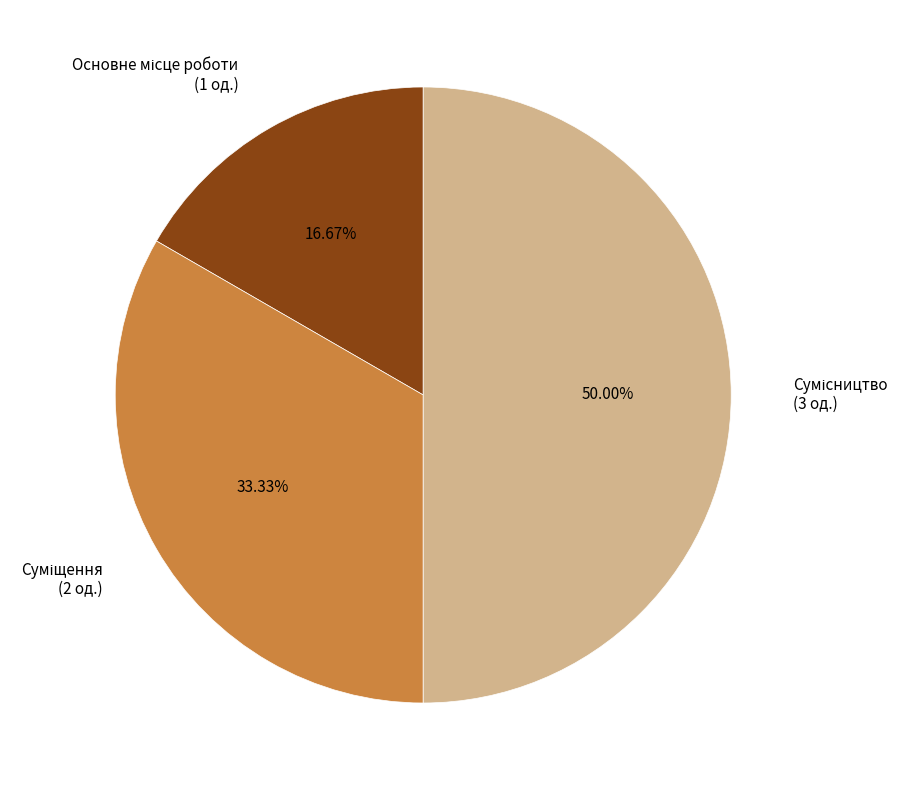

Is it true that Сумісництво is 64% of the pie?

False